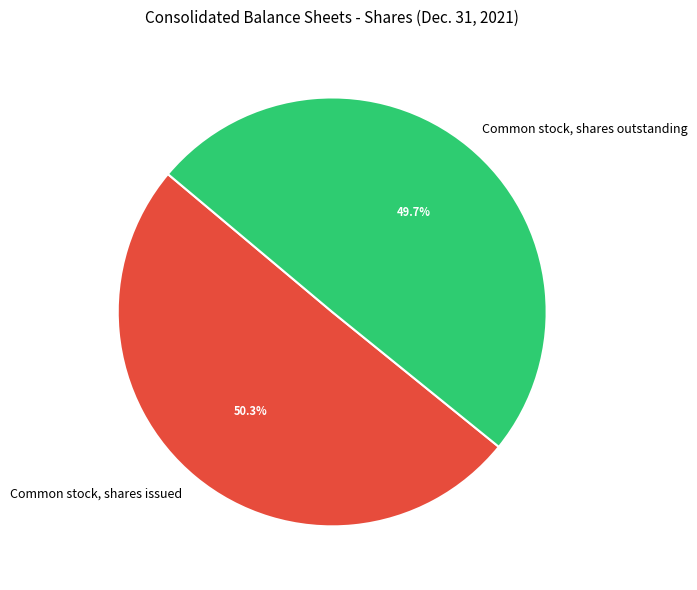

What percentage do Common stock, shares outstanding and Common stock, shares issued together represent?

100.0%